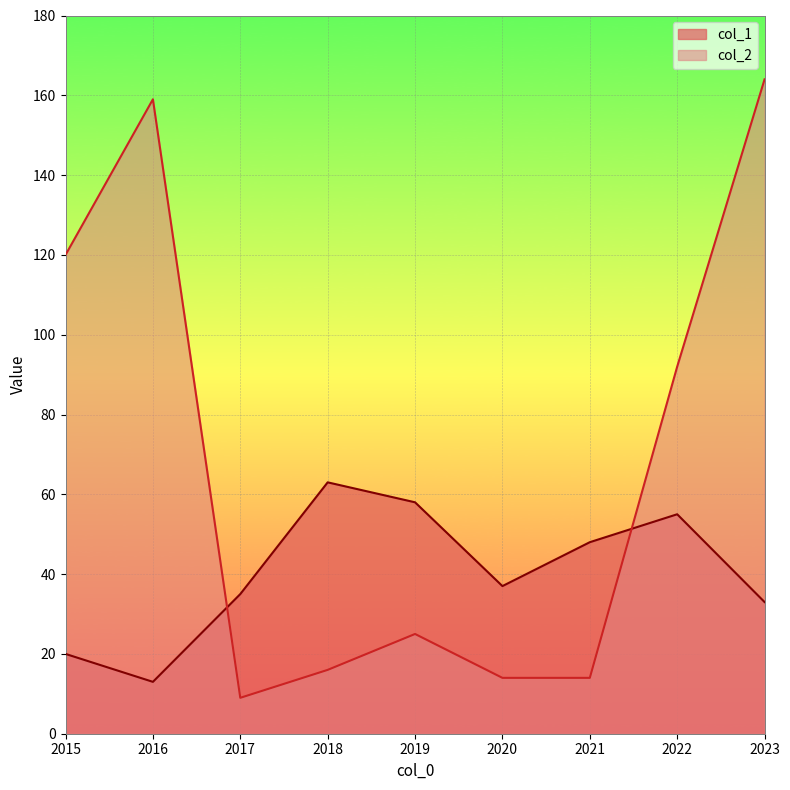

True or false: col_1 and col_2 intersect in this chart.

True